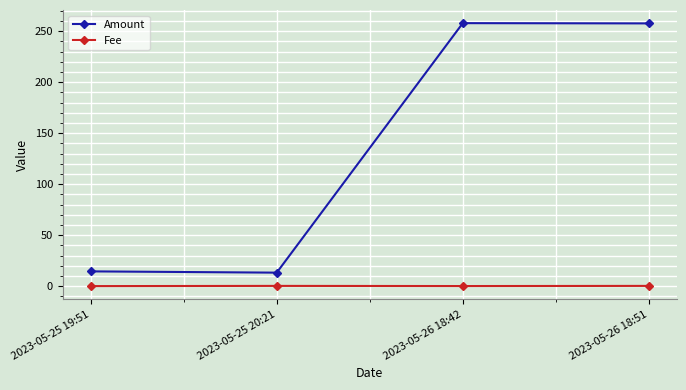

At which category does Amount reach its first local peak?

2023-05-26 18:42